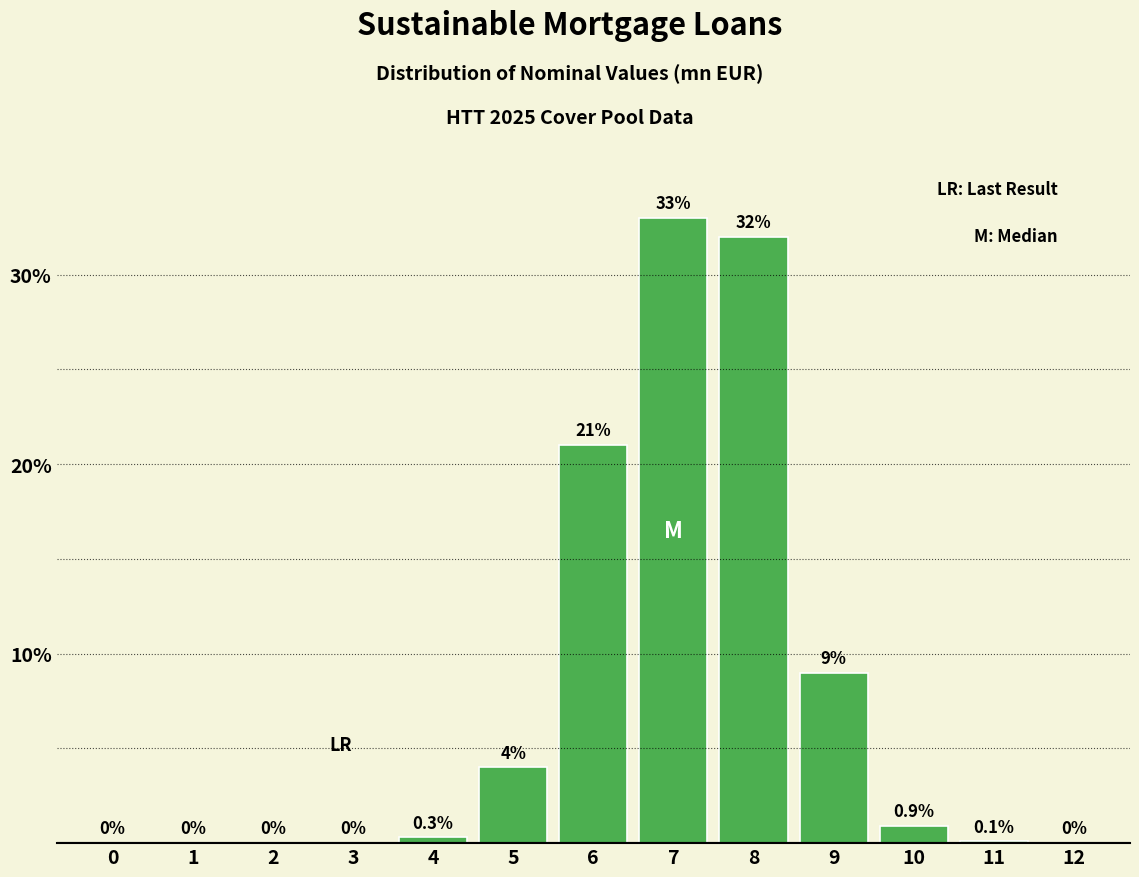

Reading left to right, what are all the values shown in this chart?

0=0.0	1=0.0	2=0.0	3=0.0	4=0.3	5=4.0	6=21.0	7=33.0	8=32.0	9=9.0	10=0.9	11=0.1	12=0.0